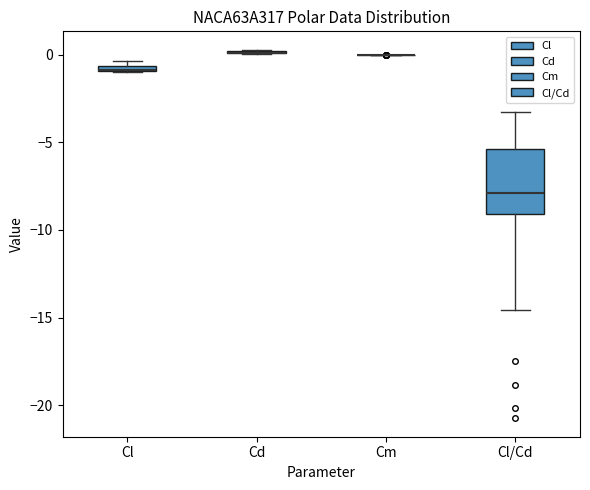

Comparing the boxes themselves (not the whiskers), which one is the tallest?

Cl/Cd